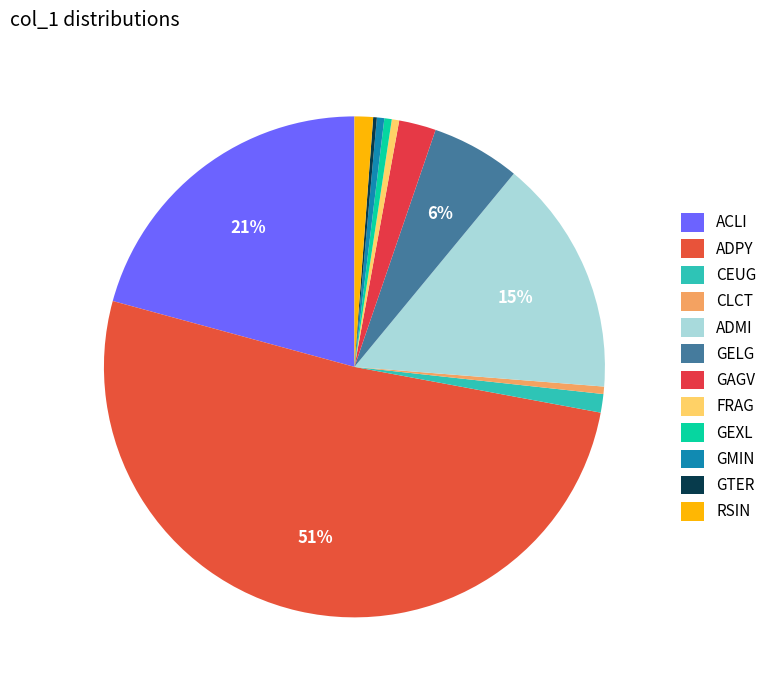

Which category has the biggest portion of the pie?

ADPY